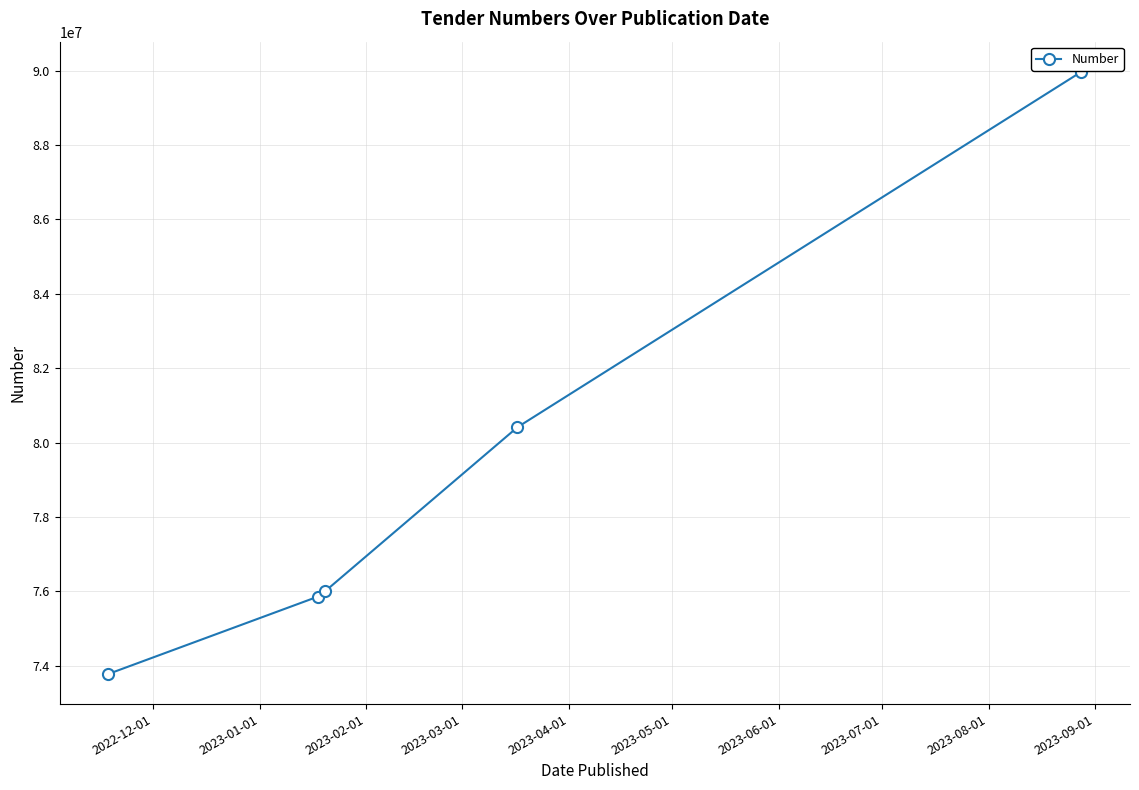

What is the average value?

79205702